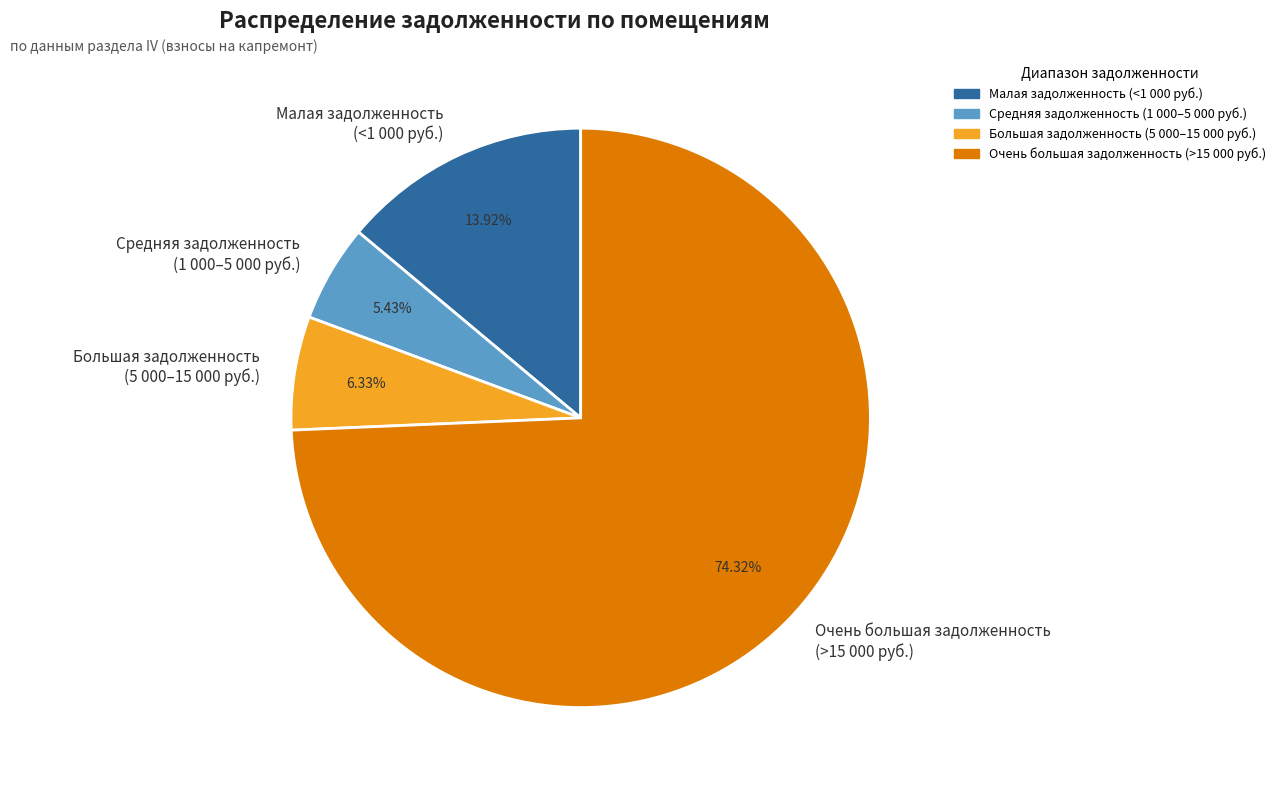

Which slice is the smallest?

Средняя задолженность (1 000–5 000 руб.)